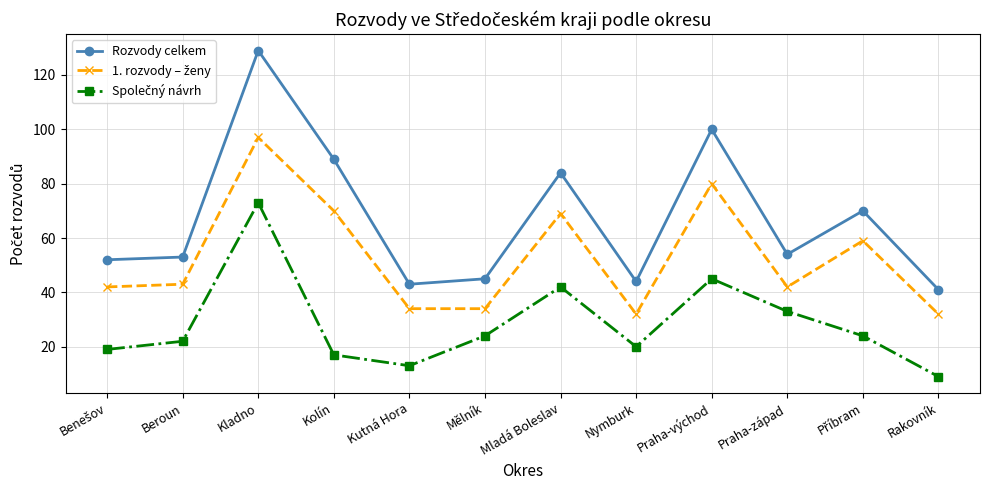

Is this an area chart (filled region under the line)?

No